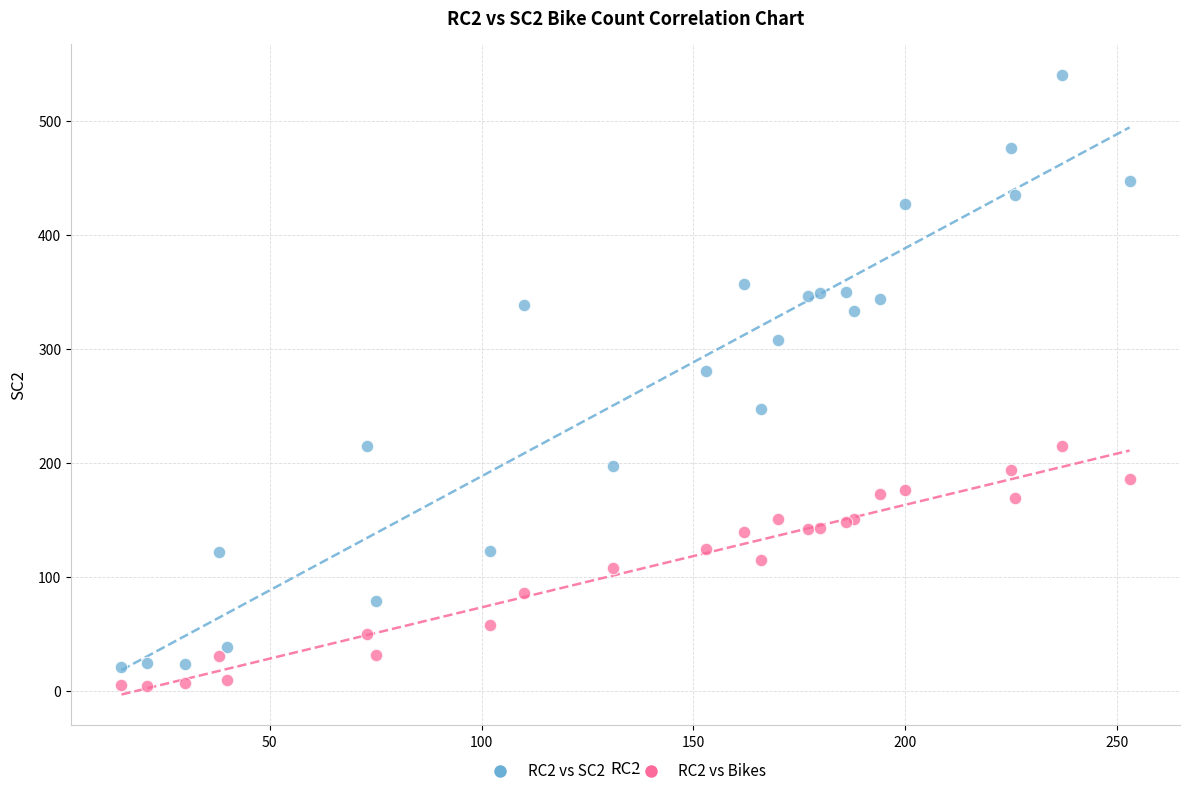

Which series reaches the maximum Y coordinate?

RC2 vs SC2